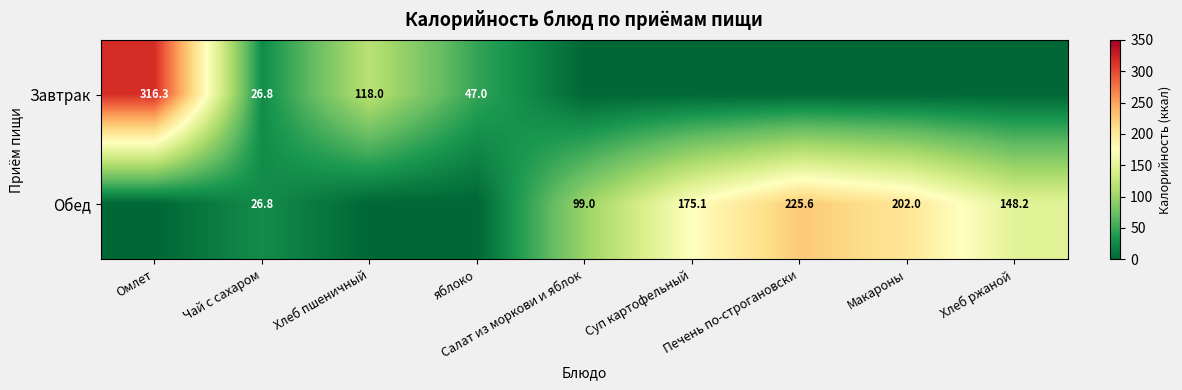

True or false: Обед has a value of 145.1 at Салат из моркови и яблок.

False